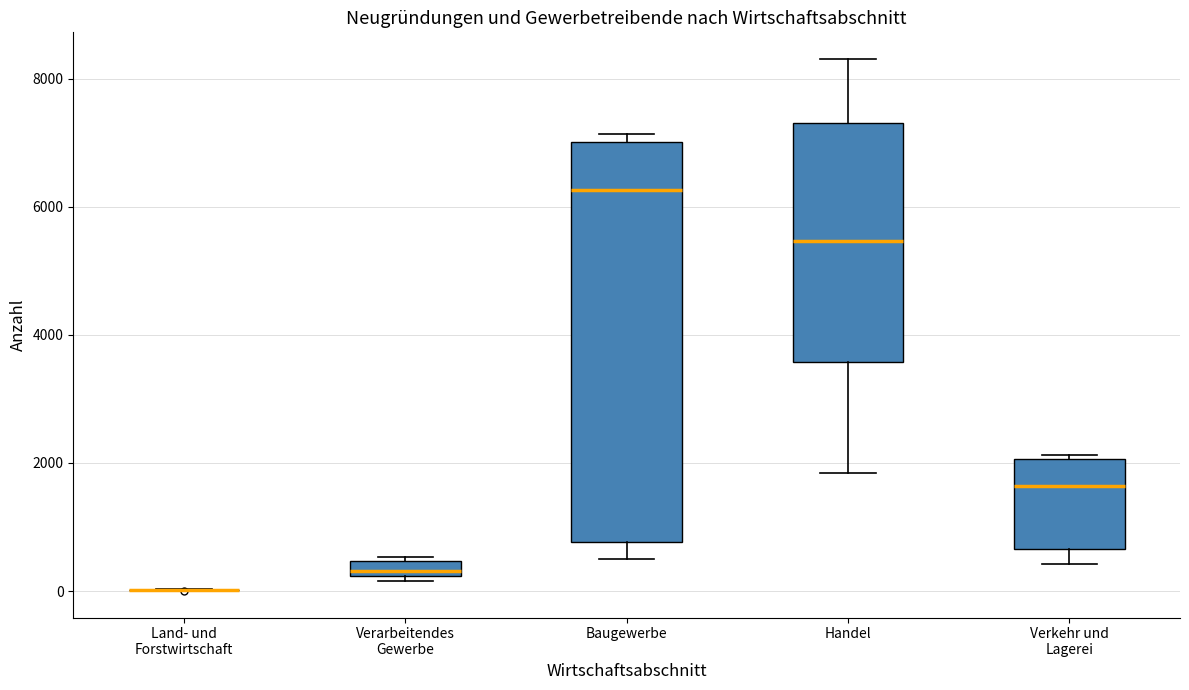

Comparing the boxes themselves (not the whiskers), which one is the tallest?

Baugewerbe